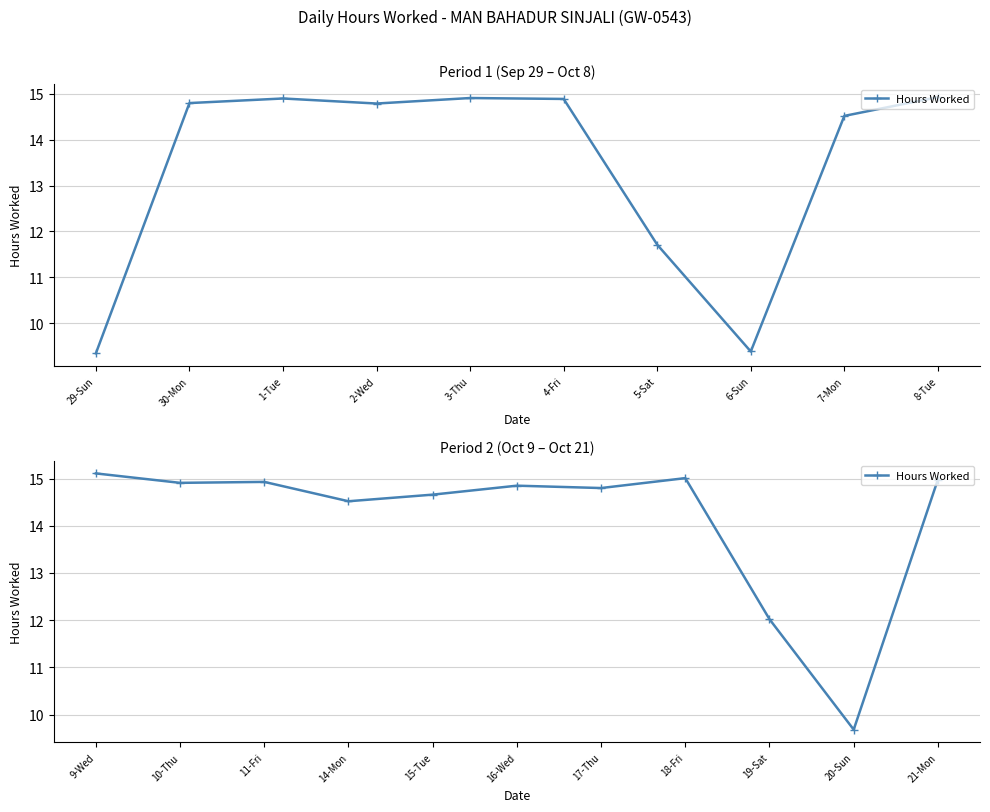

How many interior local valleys (lower than both neighbors) does the data have?

4